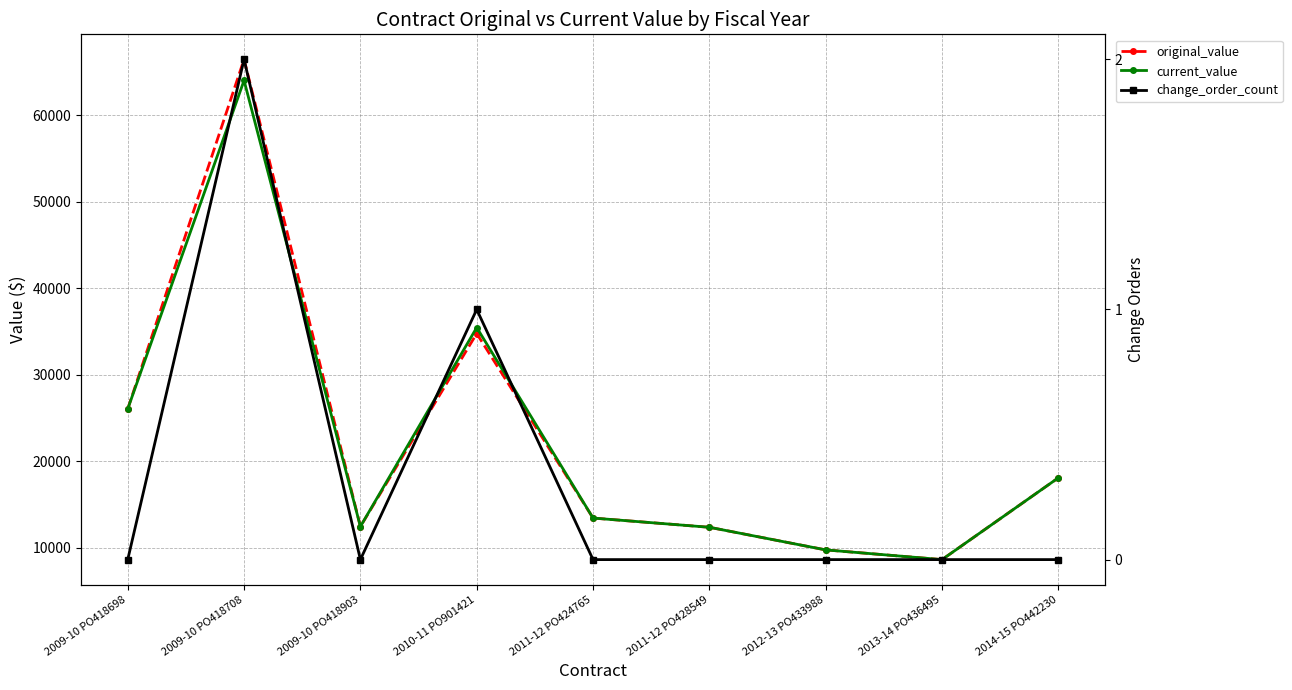

What are all the series names shown in the legend?

original_value, current_value, change_order_count